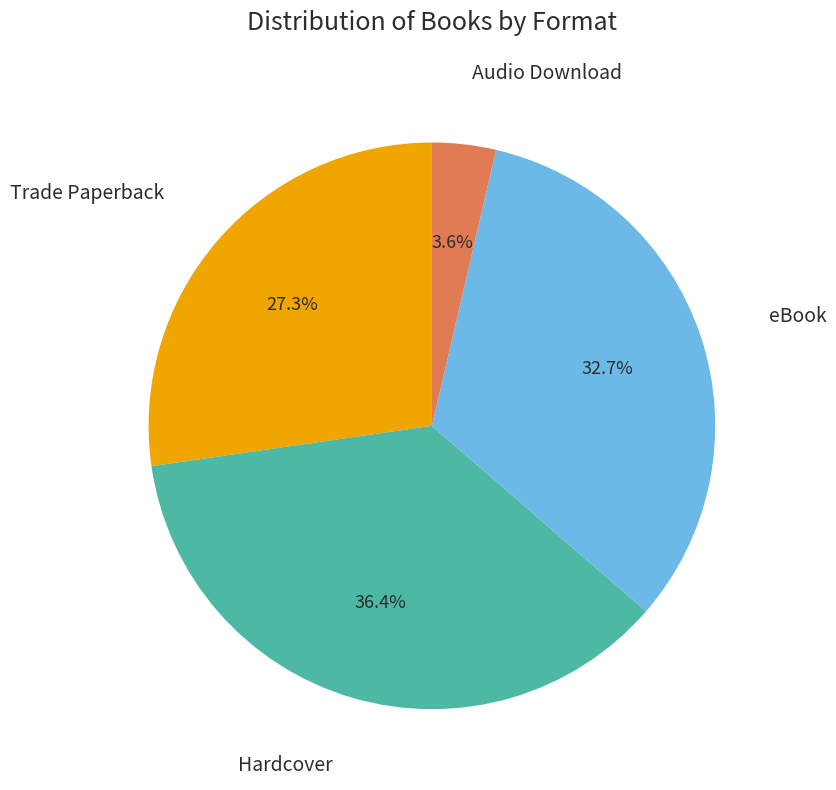

Is there any slice that represents more than half of the pie?

No